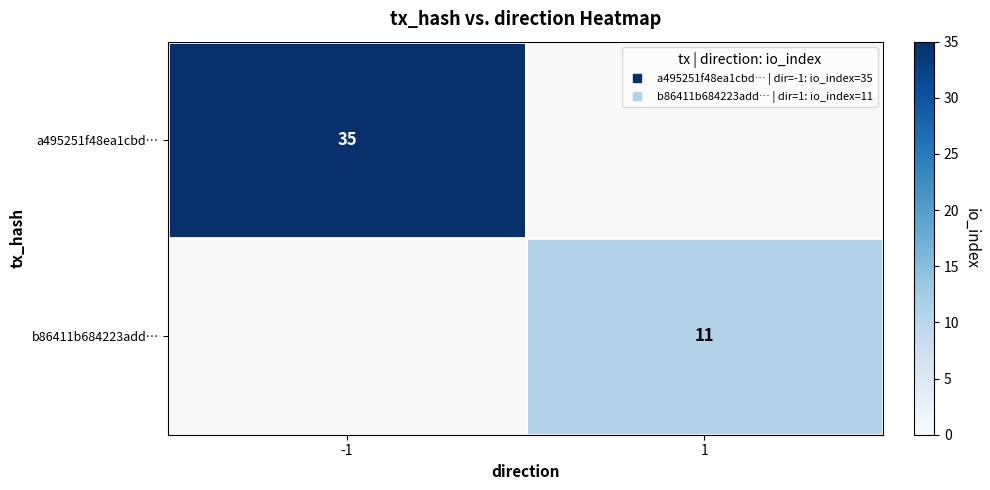

How many categories are shown in the chart?

2